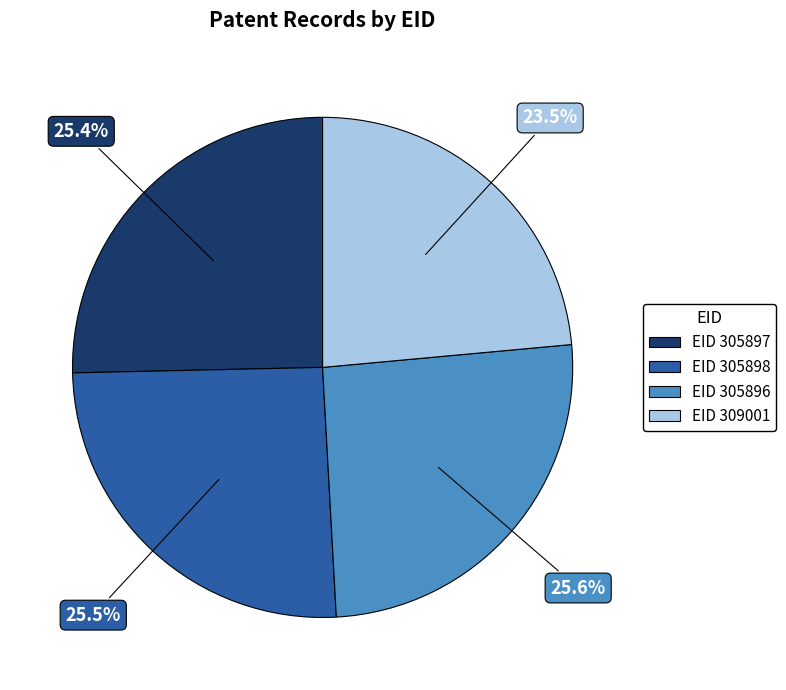

Is there a majority slice in this chart?

No